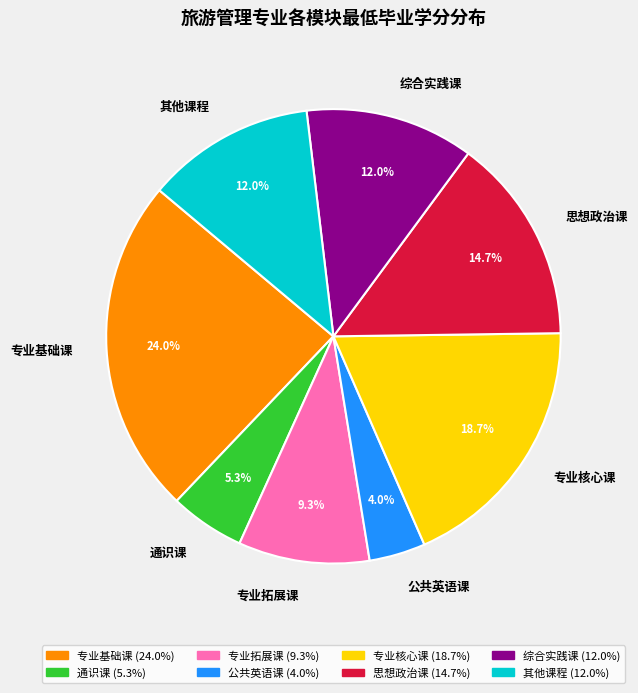

How many slices are in this pie chart?

8